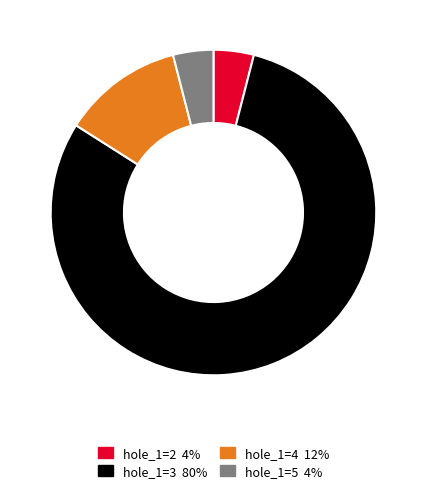

True or false: hole_1=4 accounts for 12% of the total.

True